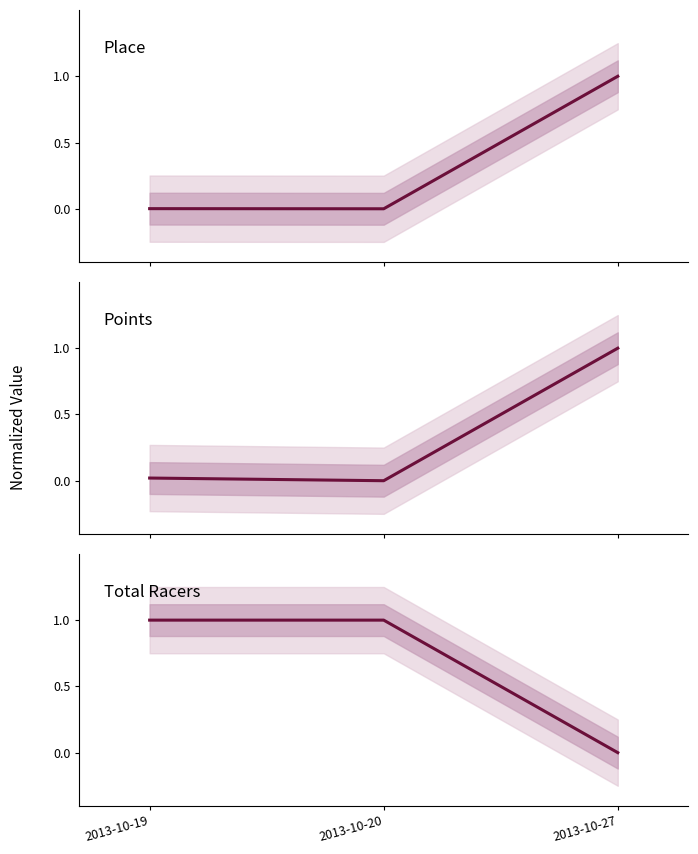

How many lines are shown in the chart?

3